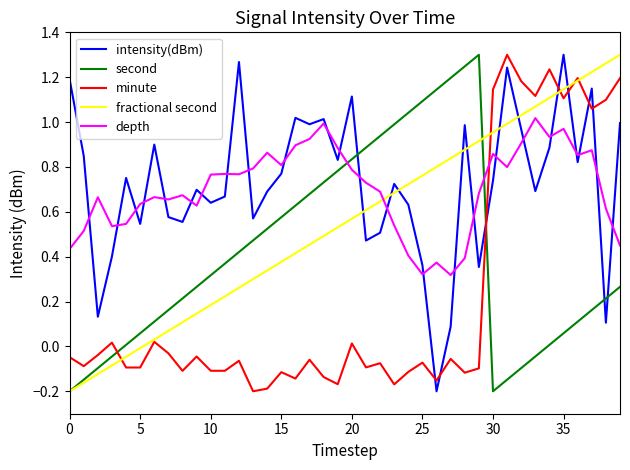

Which series ends up on top after the final intersection of second and intensity(dBm)?

intensity(dBm)